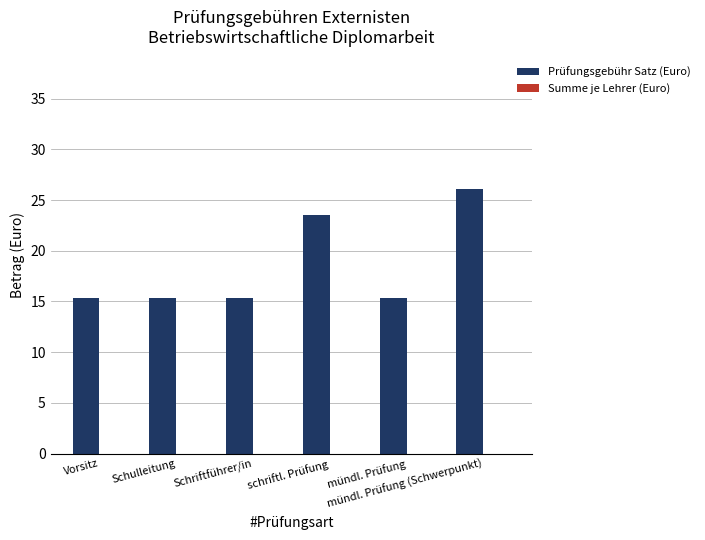

What is the smallest value displayed?

15.3